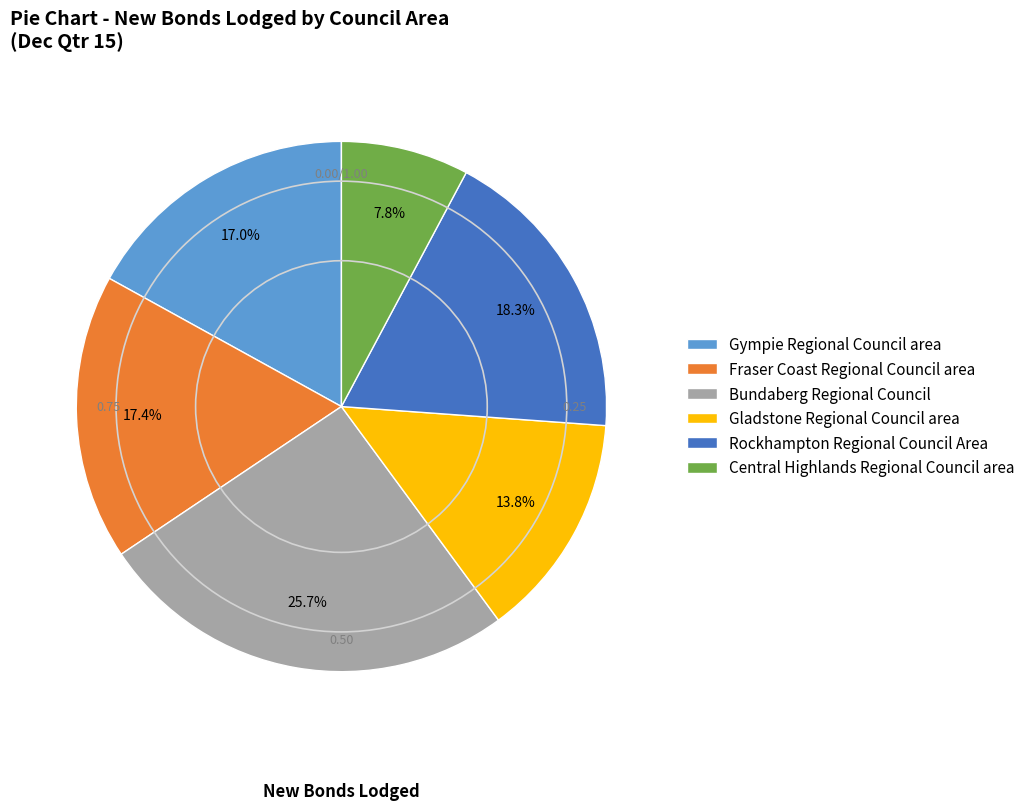

What percentage is the Bundaberg Regional Council slice, to the nearest percent?

26%